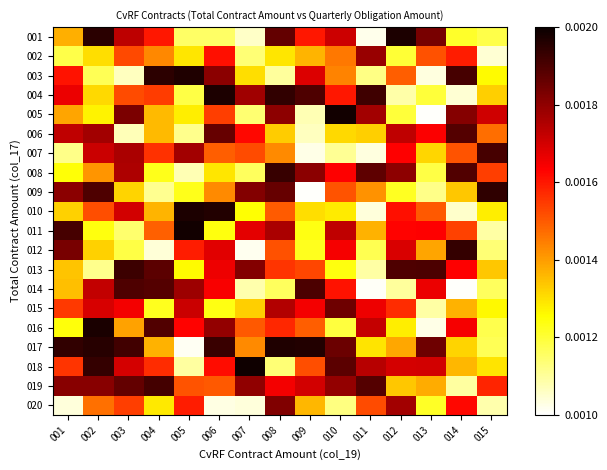

Which has a higher value, 007 or 001?

001